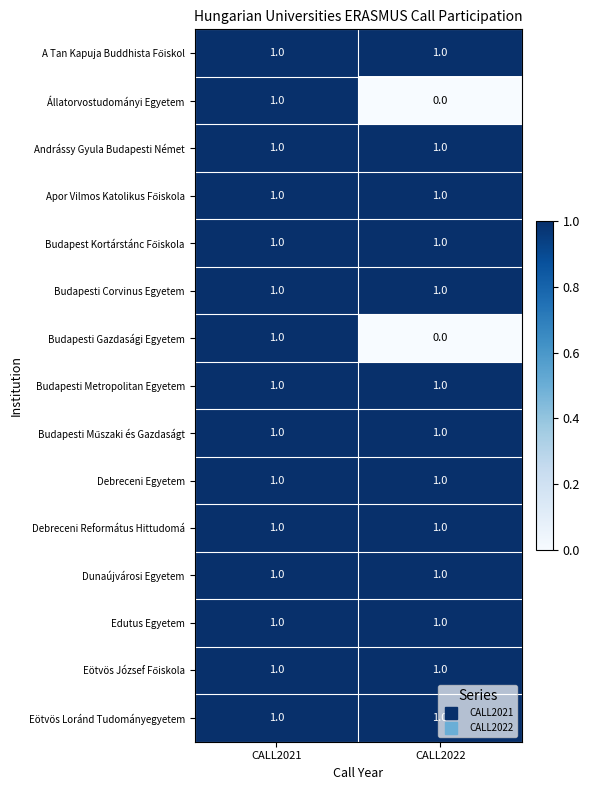

The Andrássy Gyula Budapesti Német series shows 0 at CALL2021. True or false?

False